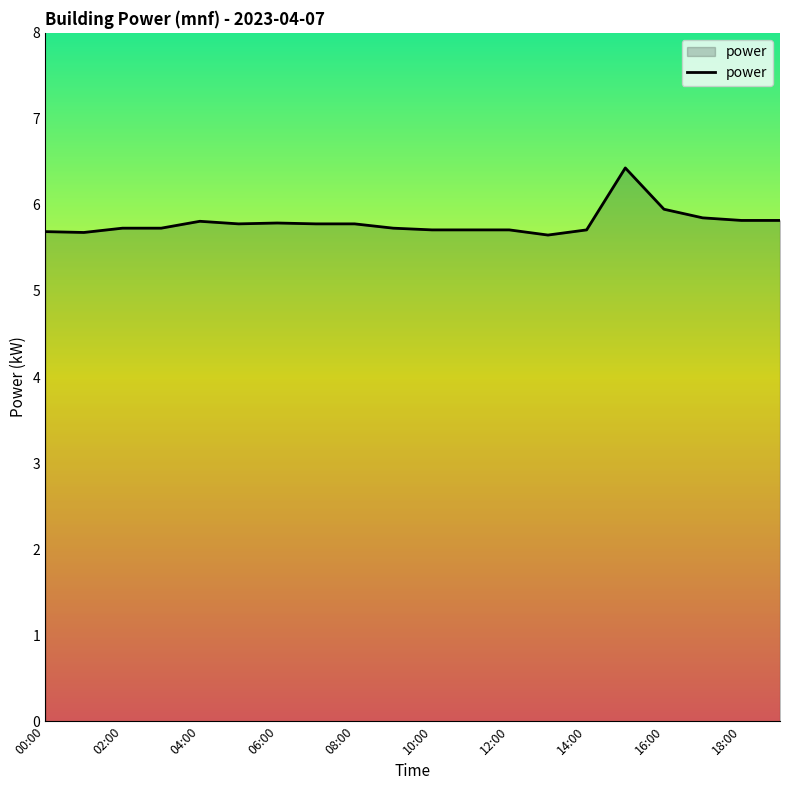

How many lines are shown in the chart?

1